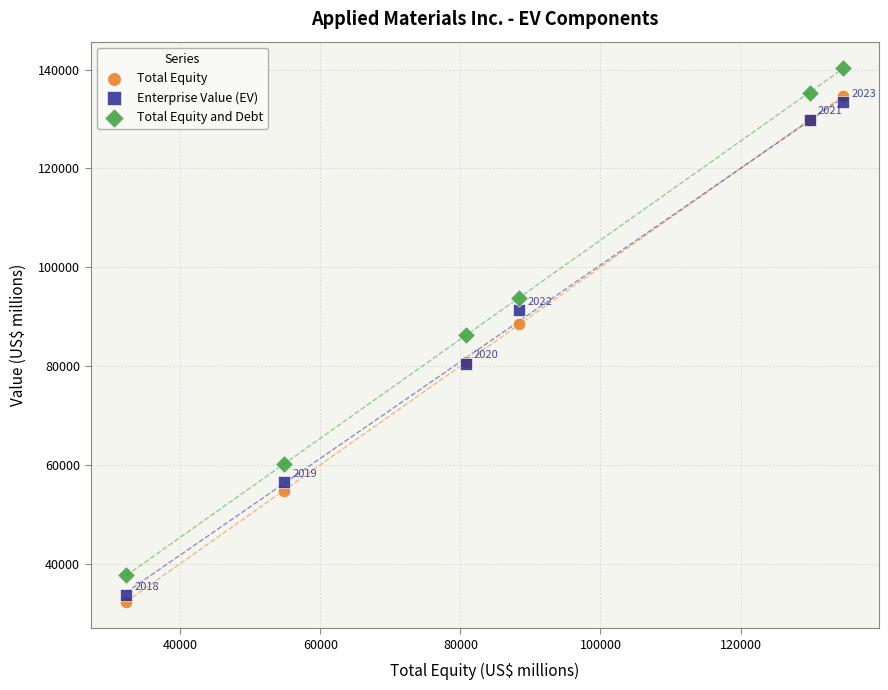

What are all the series names shown in the legend?

Total Equity, Enterprise Value (EV), Total Equity and Debt